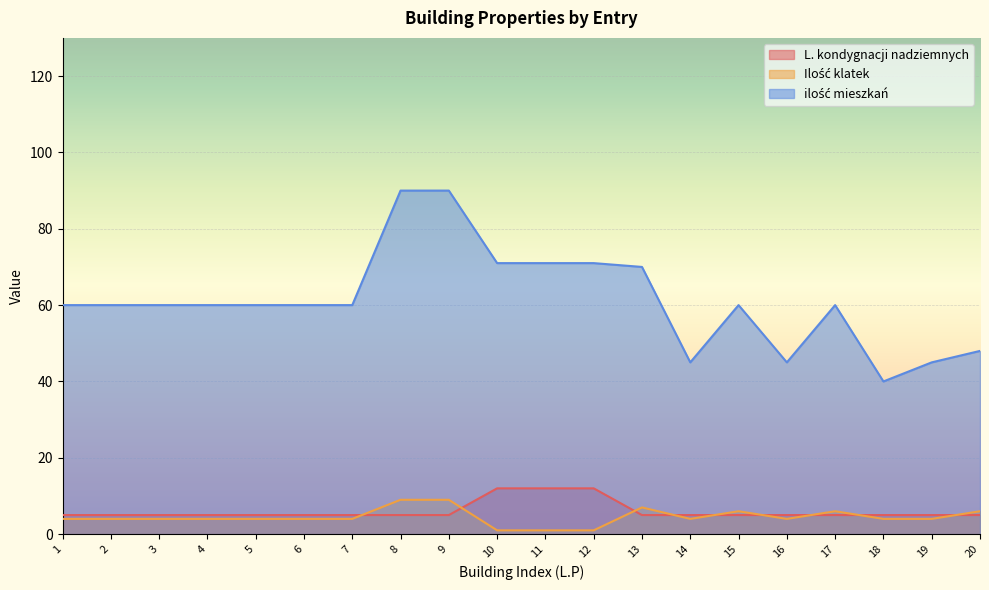

Is the value of ilość mieszkań at 20 greater than the value of Ilość klatek at 18?

Yes